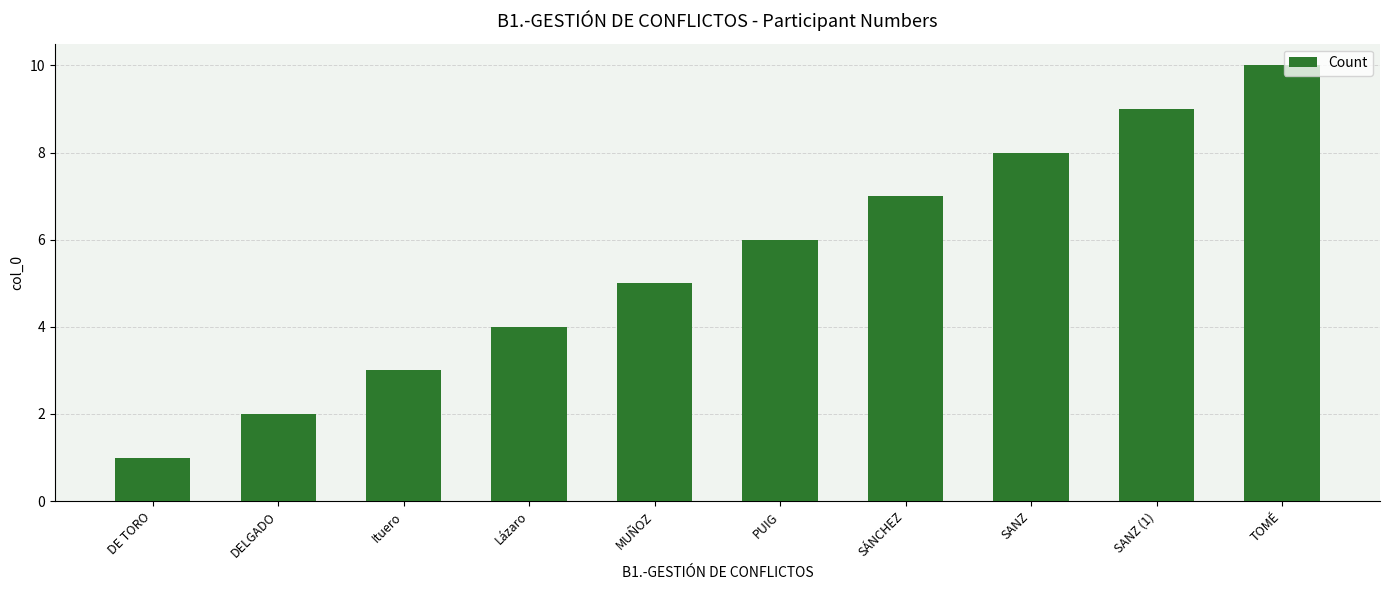

Which category has the highest value across all series?

TOMÉ